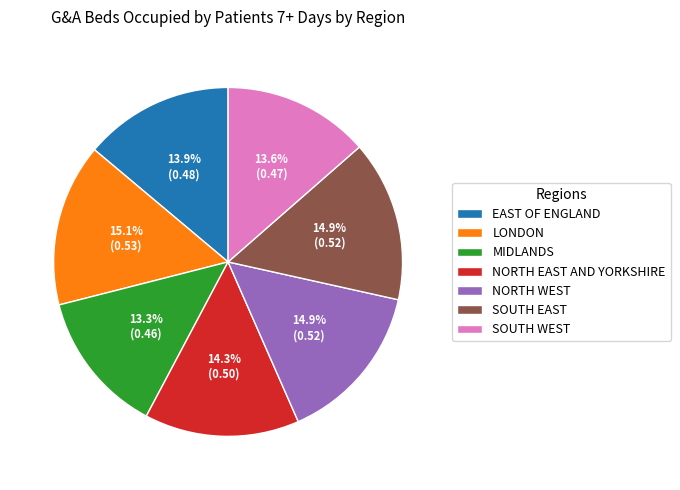

To the nearest percent, what portion does LONDON represent?

15%